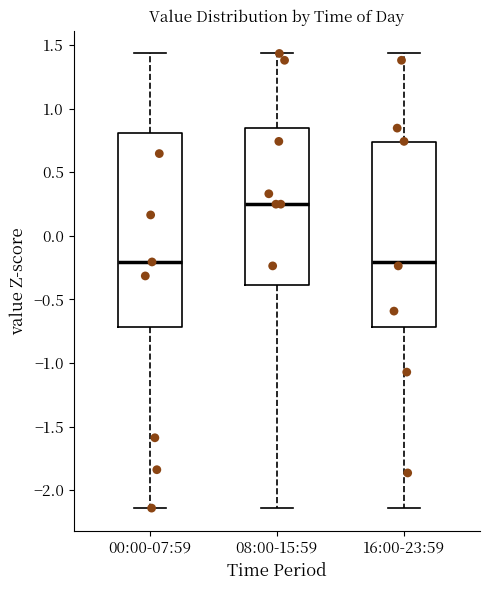

Reading left to right, transcribe this box plot: for each box, give where its median line is, the range the box spans, and where its two whiskers end, as read against the y-axis. The values are not printed on the chart, so give them approximately, as read against the axis.

00:00-07:59: median -0.20, box -0.70 to 0.80, whiskers -2.15 to 1.45
08:00-15:59: median 0.25, box -0.40 to 0.85, whiskers -2.15 to 1.45
16:00-23:59: median -0.20, box -0.70 to 0.75, whiskers -2.15 to 1.45